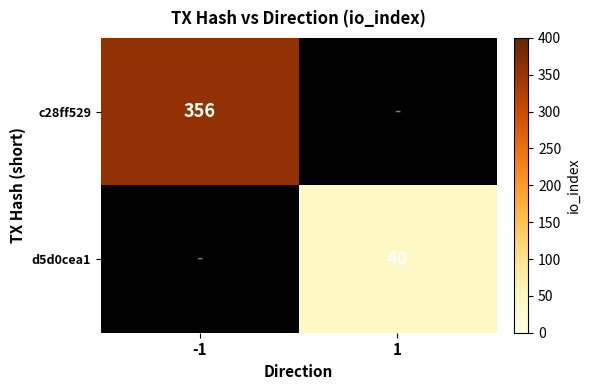

What is the maximum value shown in the chart?

356.0